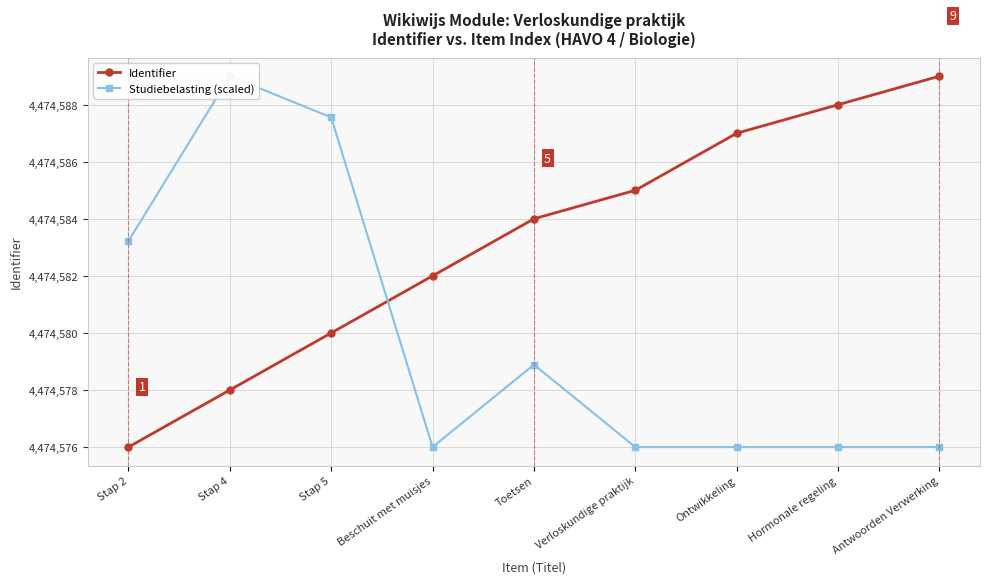

Which series changed the most between Verloskundige praktijk and Hormonale regeling?

Identifier